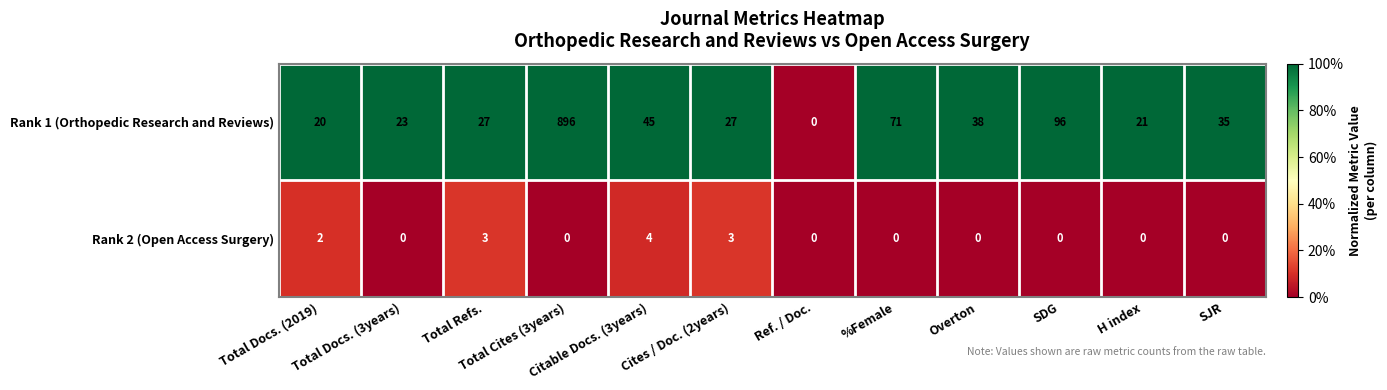

Read the Rank 1 (Orthopedic Research and Reviews) value at SDG.

96